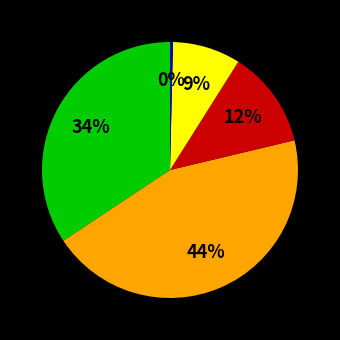

Is there a majority slice in this chart?

No